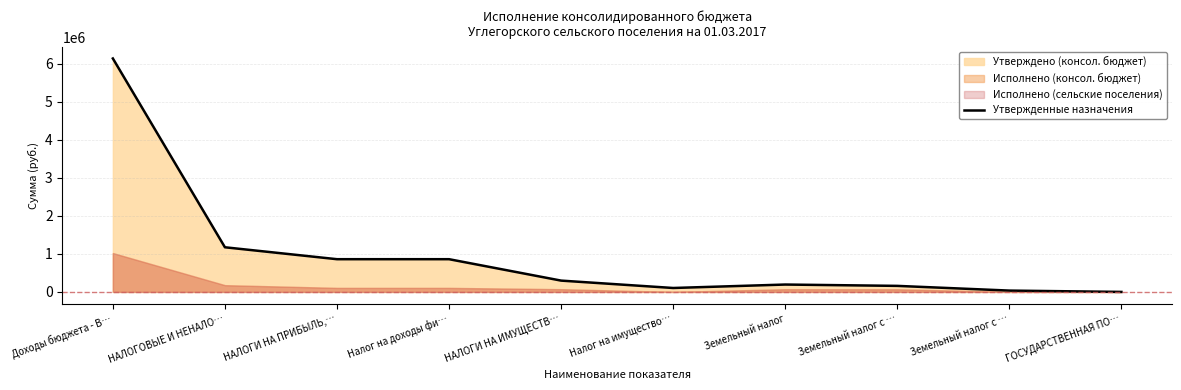

The chart shows a value of 61072 at Налог на имущество…. True or false?

False